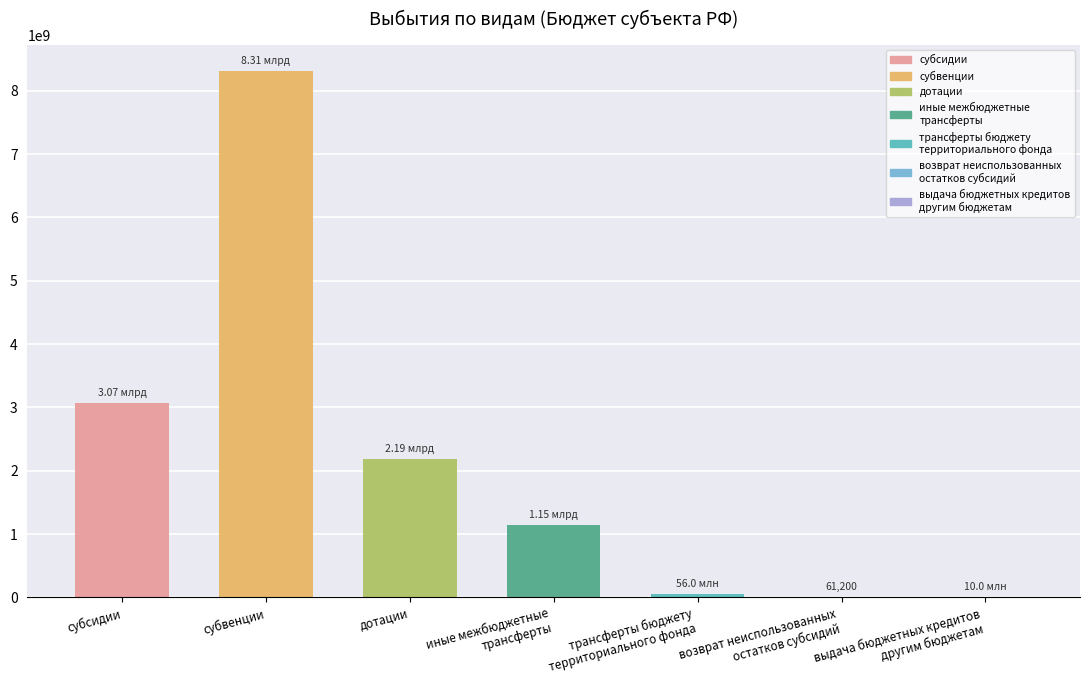

What is the sum of all values?

14780251950.4